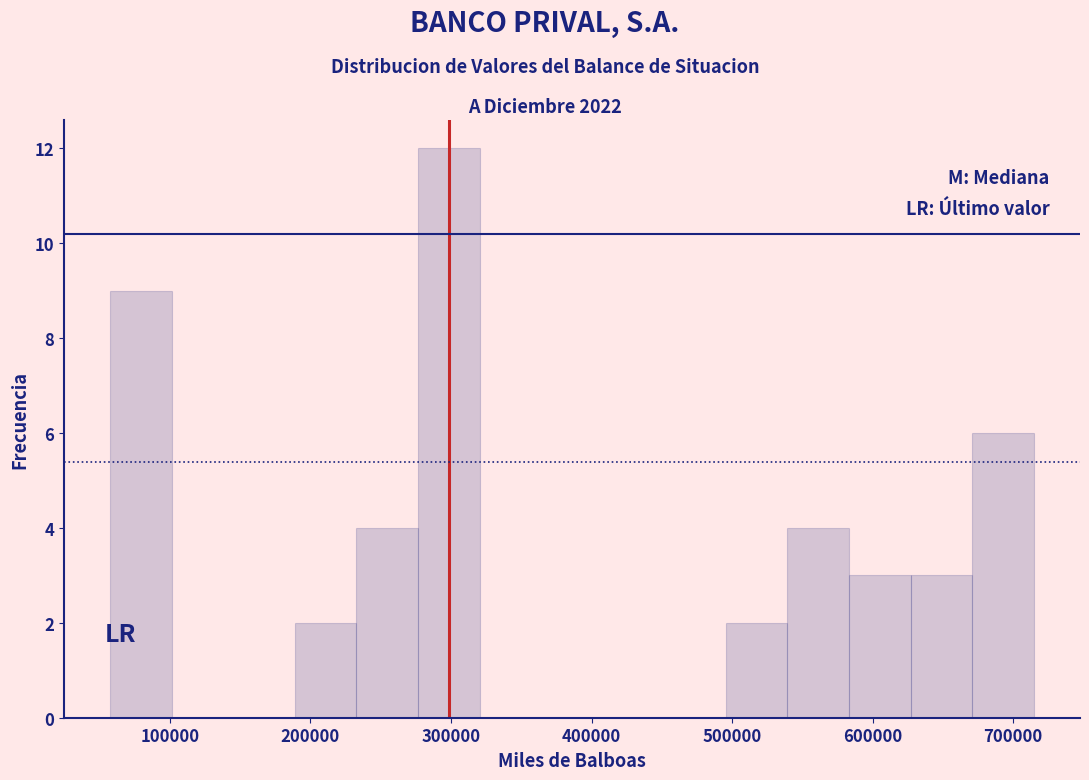

Reading left to right, list every bar in this chart as the range it spans on the x-axis followed by its height. Neither the bar edges nor the heights are printed on the chart, so give them approximately, as read against the axes.

60000 to 100000: 9
100000 to 150000: 0
150000 to 190000: 0
190000 to 230000: 2
230000 to 280000: 4
280000 to 320000: 12
320000 to 360000: 0
360000 to 410000: 0
410000 to 450000: 0
450000 to 500000: 0
500000 to 540000: 2
540000 to 580000: 4
580000 to 630000: 3
630000 to 670000: 3
670000 to 710000: 6